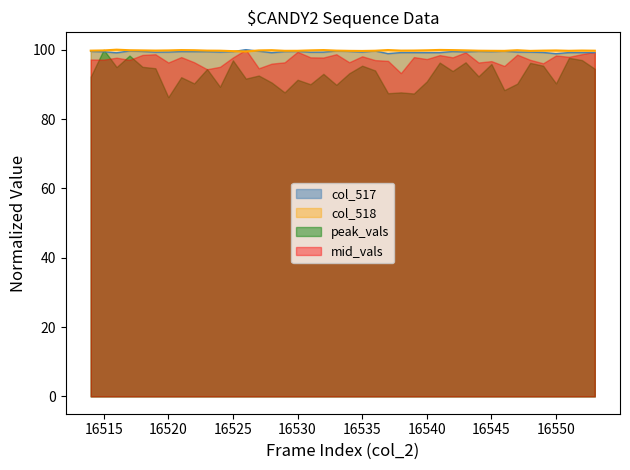

Which series has the largest range (max minus min)?

peak_vals